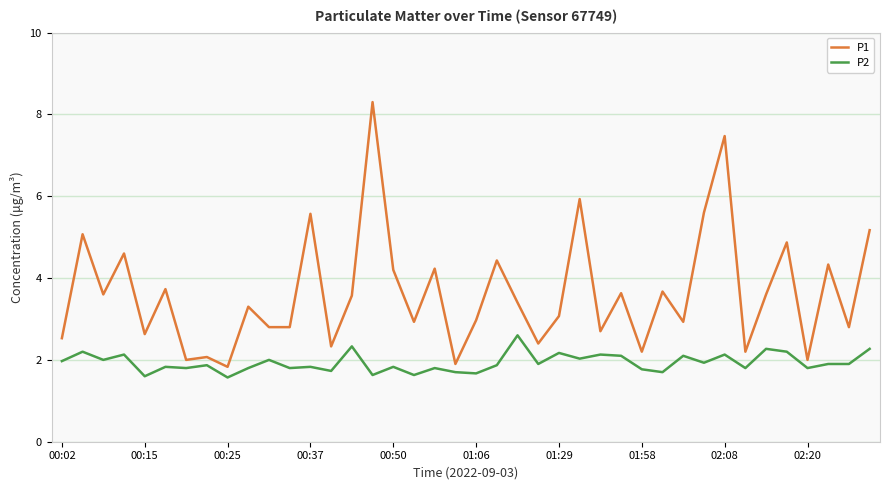

True or false: P2 and P1 cross at least once.

False